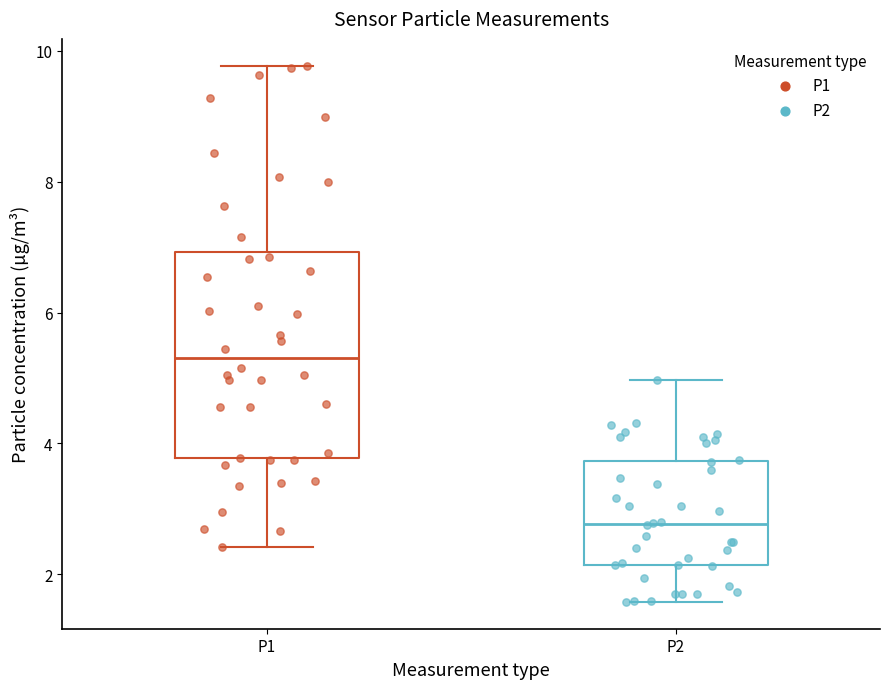

Where does the median line of the box for P1 sit on the y-axis? The values are not printed on the chart, so give them approximately, as read against the axis.

5.4